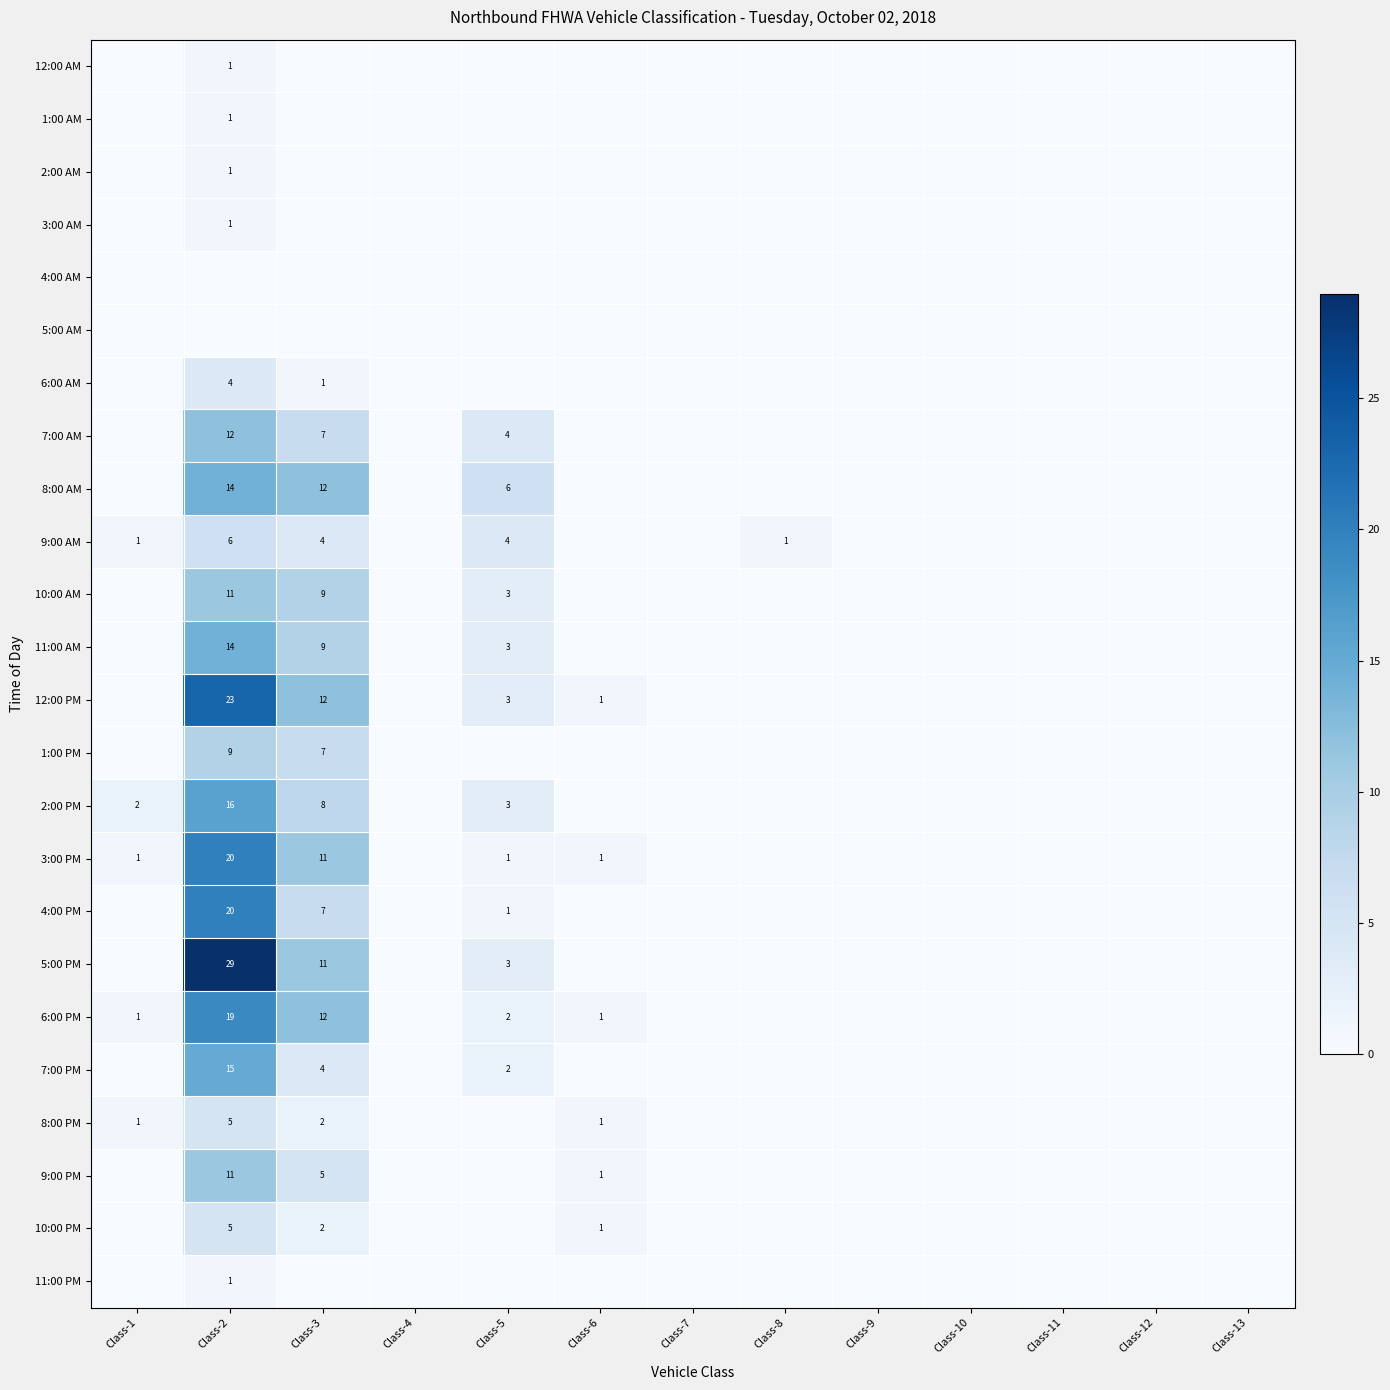

True or false: 4:00 PM has a value of 1 at Class-5.

True